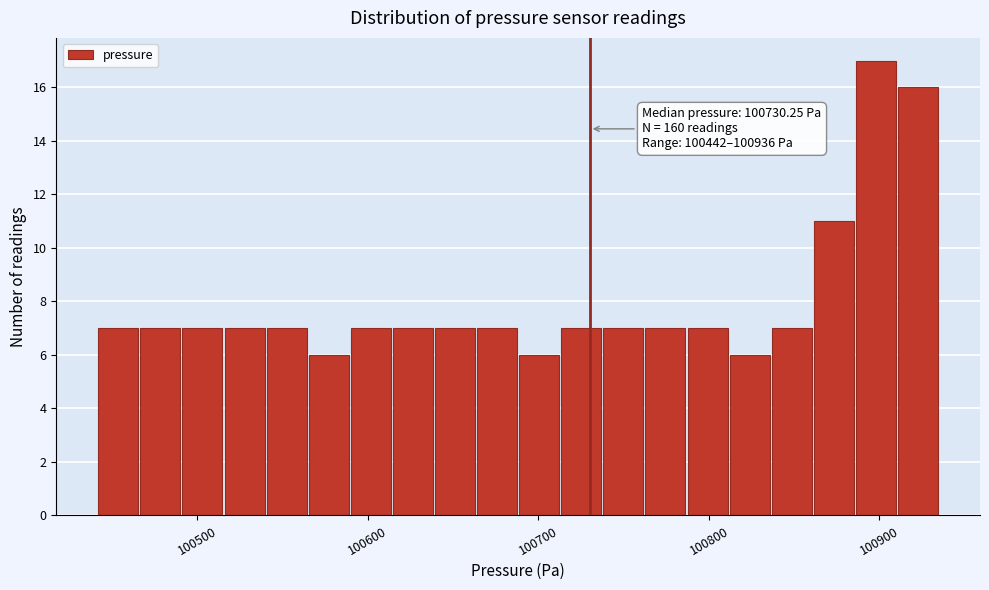

Read against the x-axis, roughly where is the centre of the tallest bar?

100900